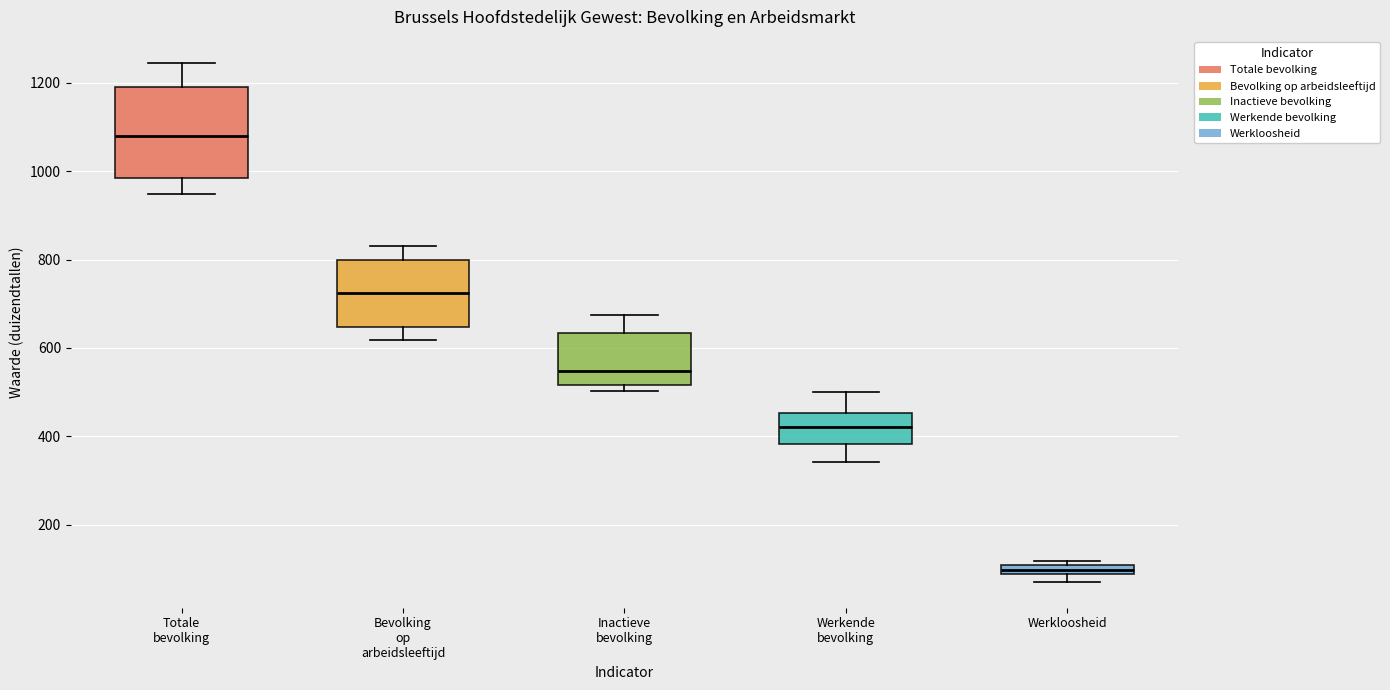

Comparing the boxes themselves (not the whiskers), which one is the tallest?

Totale bevolking